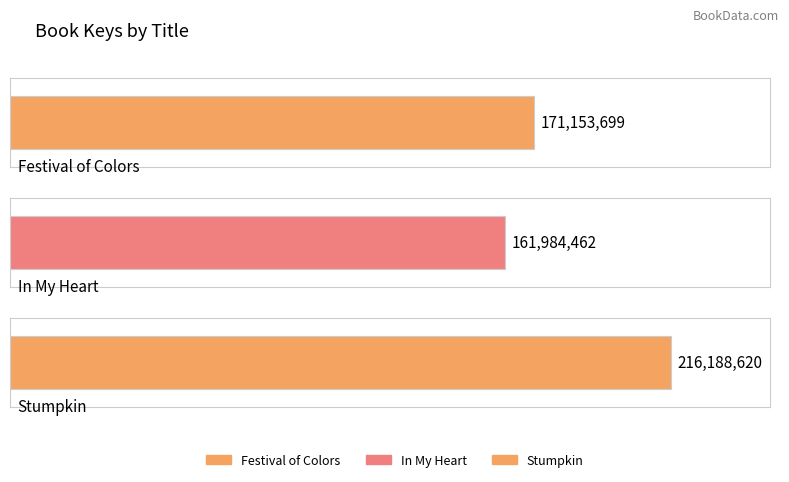

Rank the categories by value from highest to lowest.

Stumpkin, Festival of Colors, In My Heart